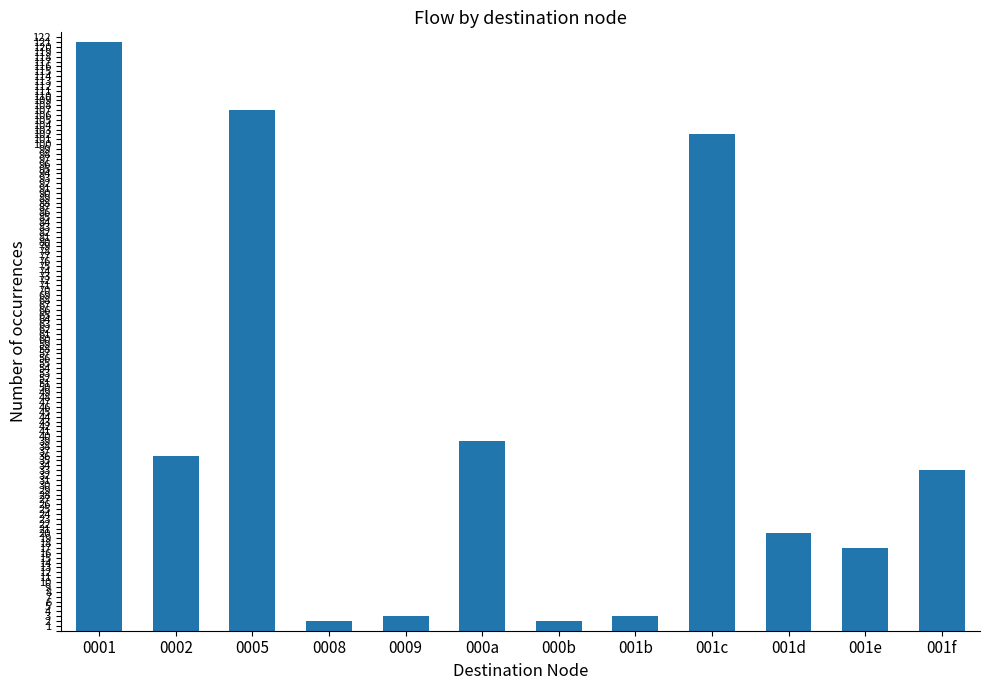

Approximately how many times larger is the value at 001b compared to 0002?

0.1